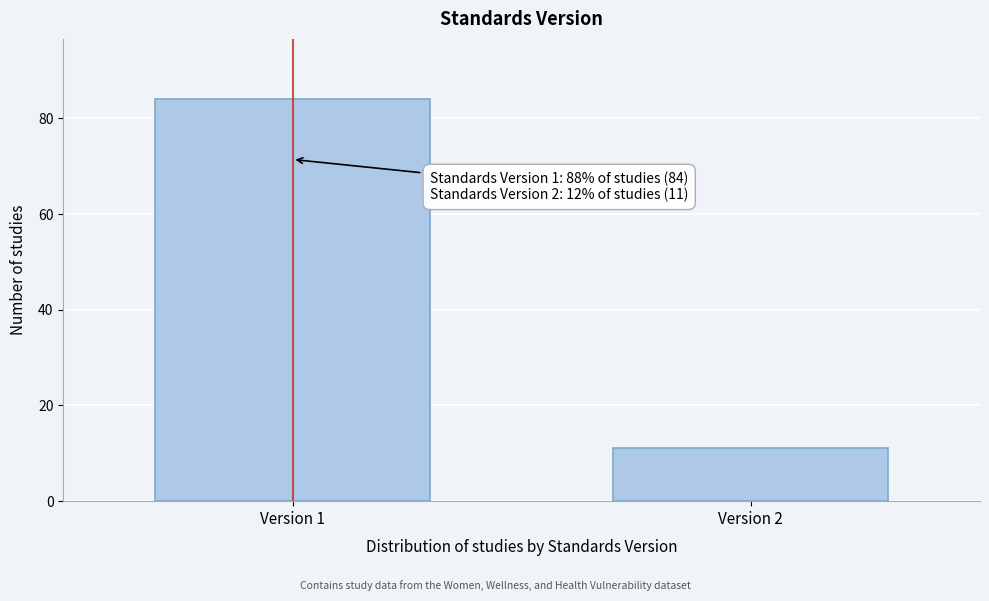

Reading left to right, what are all the values shown in this chart?

84	11